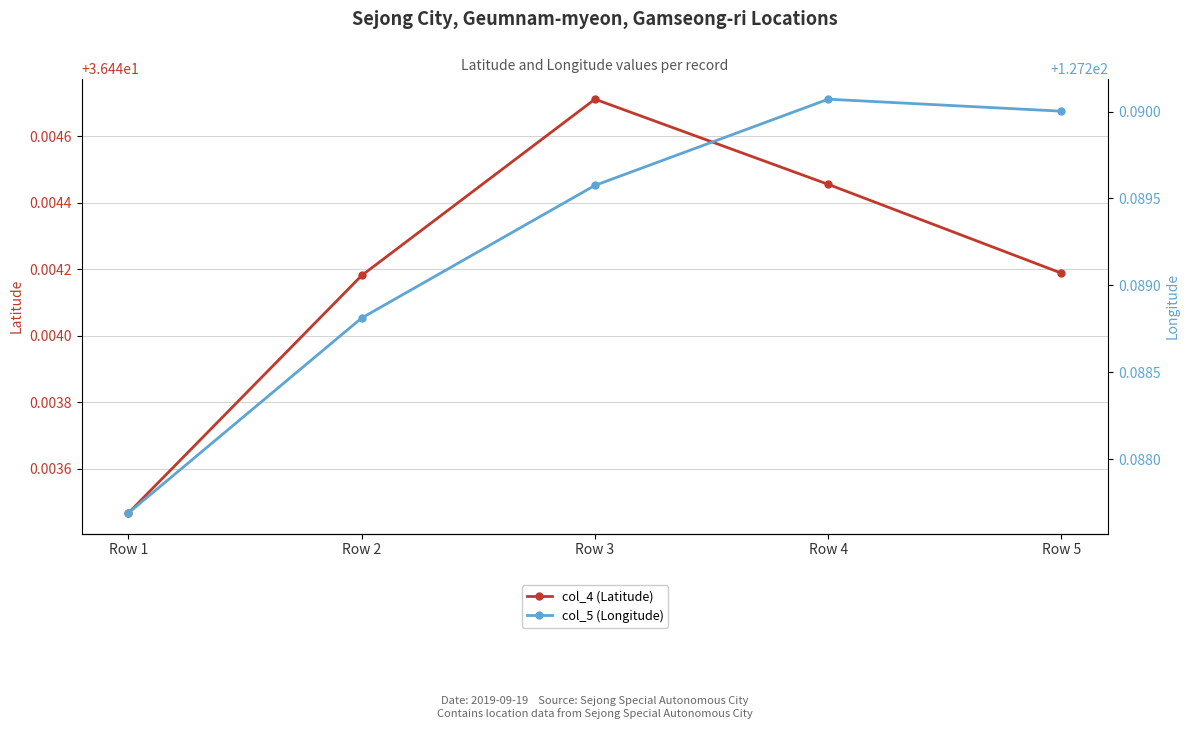

Reading left to right, transcribe all the data shown in this chart.

col_4 (Latitude): Row 1=36.4	Row 2=36.4	Row 3=36.4	Row 4=36.4	Row 5=36.4
col_5 (Longitude): Row 1=127.3	Row 2=127.3	Row 3=127.3	Row 4=127.3	Row 5=127.3